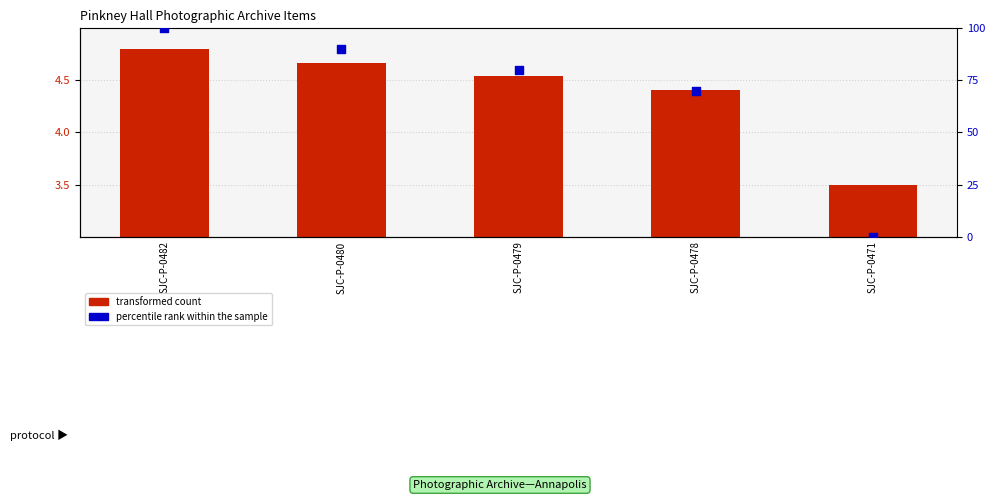

Which series has the widest spread of Y values?

percentile rank within the sample